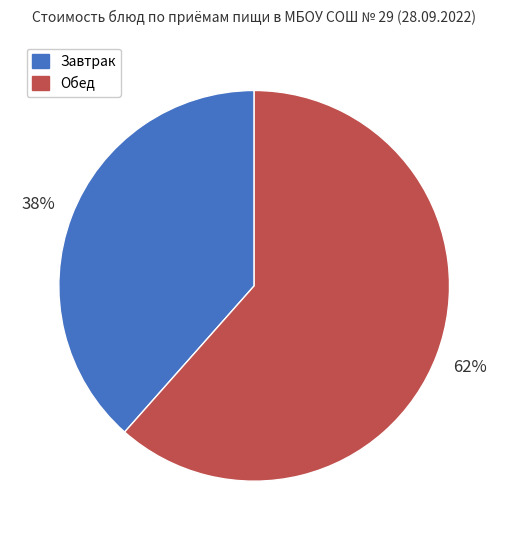

Combined, do Завтрак and Обед account for over 50%?

Yes